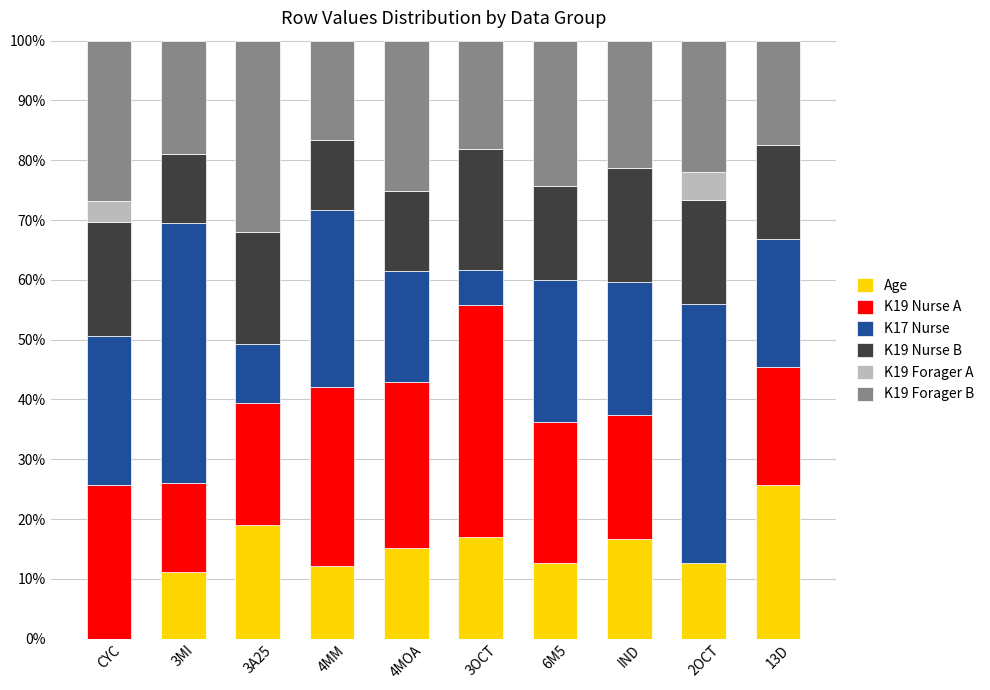

What is the total value across all series at 4MM?

100.0